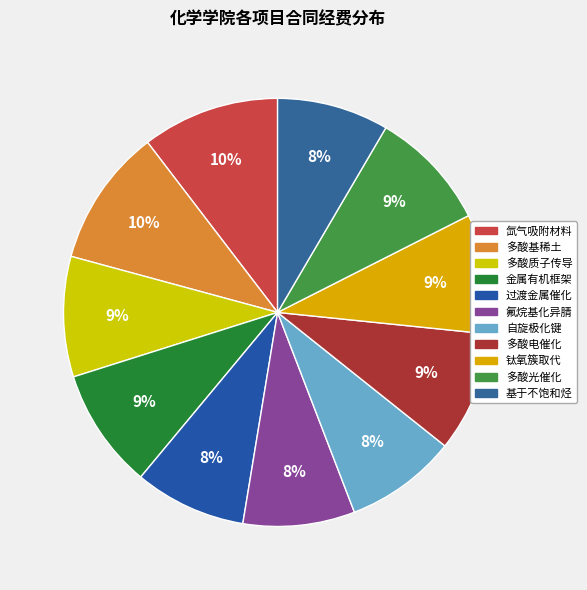

How many segments does this pie chart have?

11